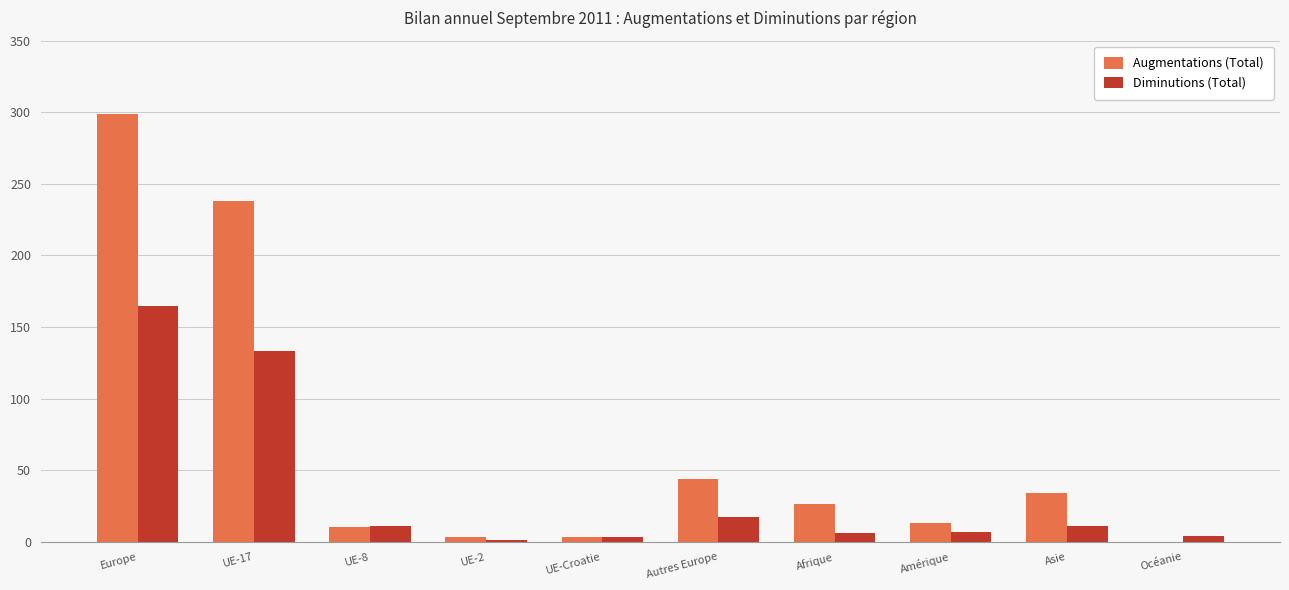

True or false: Augmentations (Total) has a value of -110 at Océanie.

False